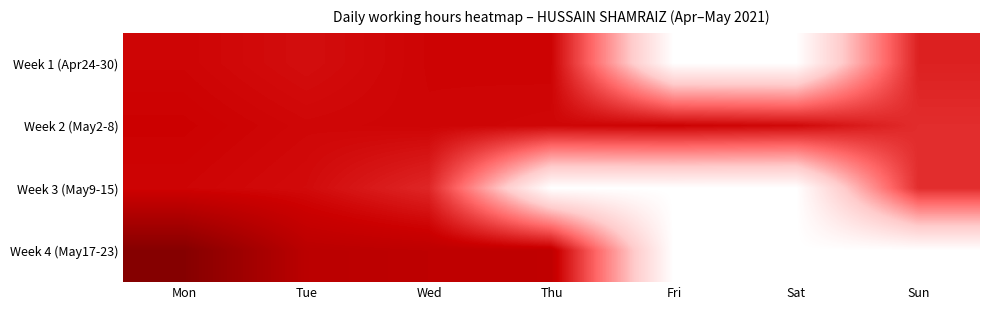

Reading right to left, extract all data points from this chart.

Week 1 (Apr24-30): Sun=9.4	Sat=0.0	Fri=0.0	Thu=10.4	Wed=10.3	Tue=10.0	Mon=10.3
Week 2 (May2-8): Sun=9.0	Sat=10.2	Fri=10.4	Thu=10.2	Wed=10.3	Tue=10.2	Mon=10.5
Week 3 (May9-15): Sun=8.9	Sat=0.0	Fri=0.0	Thu=0.0	Wed=9.2	Tue=10.1	Mon=10.3
Week 4 (May17-23): Sun=0.0	Sat=0.0	Fri=0.0	Thu=11.0	Wed=11.1	Tue=11.3	Mon=13.7